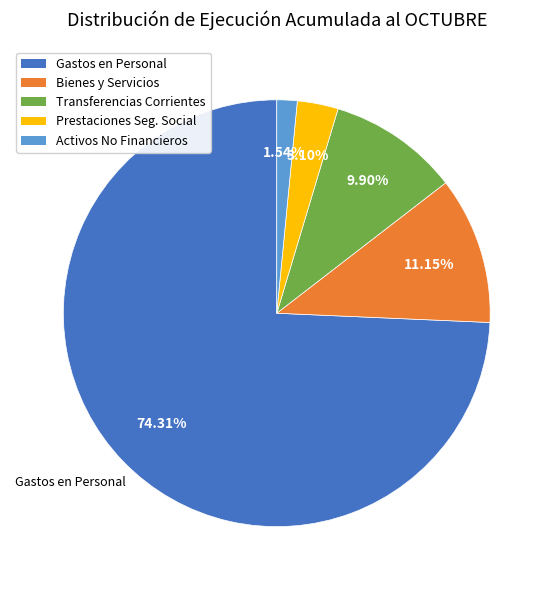

Is there any slice that represents more than half of the pie?

Yes